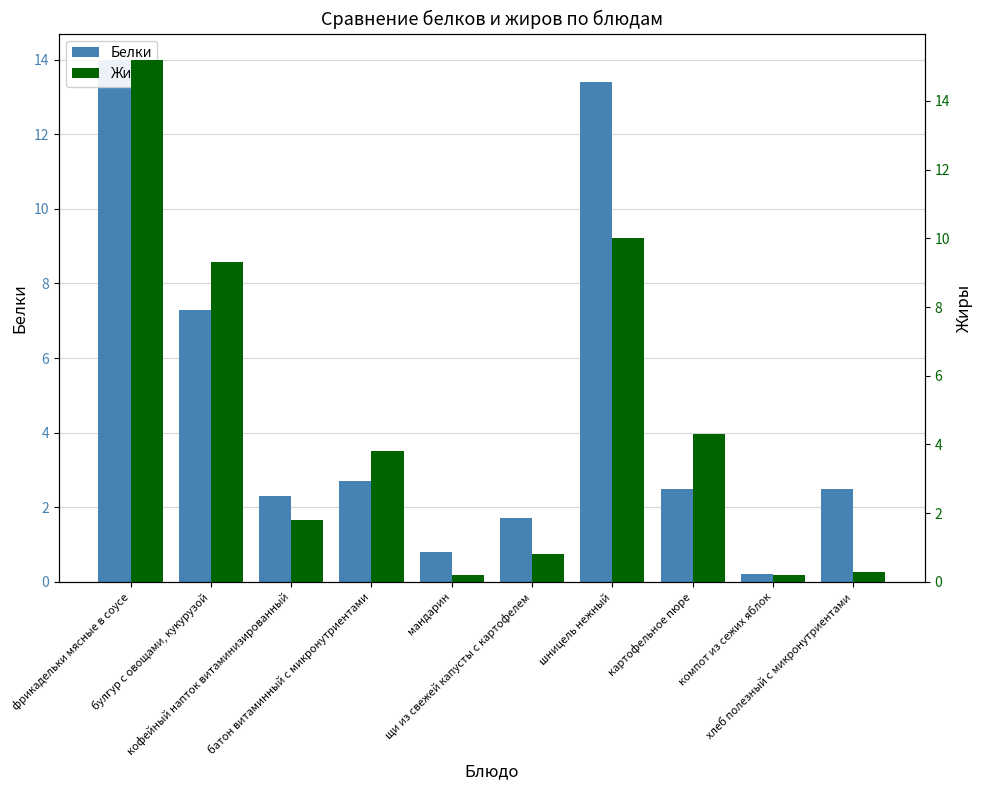

Rank the categories by Белки value from lowest to highest.

компот из сежих яблок, мандарин, щи из свежей капусты с картофелем, кофейный напток витаминизированный, картофельное пюре, хлеб полезный с микронутриентами, батон витаминный с микронутриентами, булгур с овощами, кукурузой, шницель нежный, фрикадельки мясные в соусе